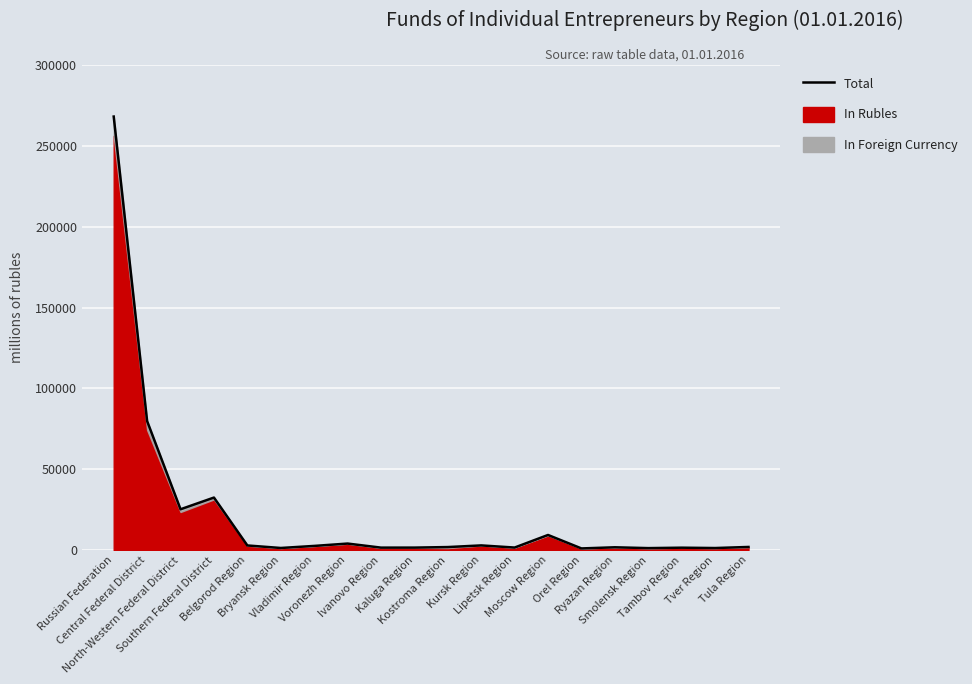

What is the label of the 18th point from the left?

Tambov Region